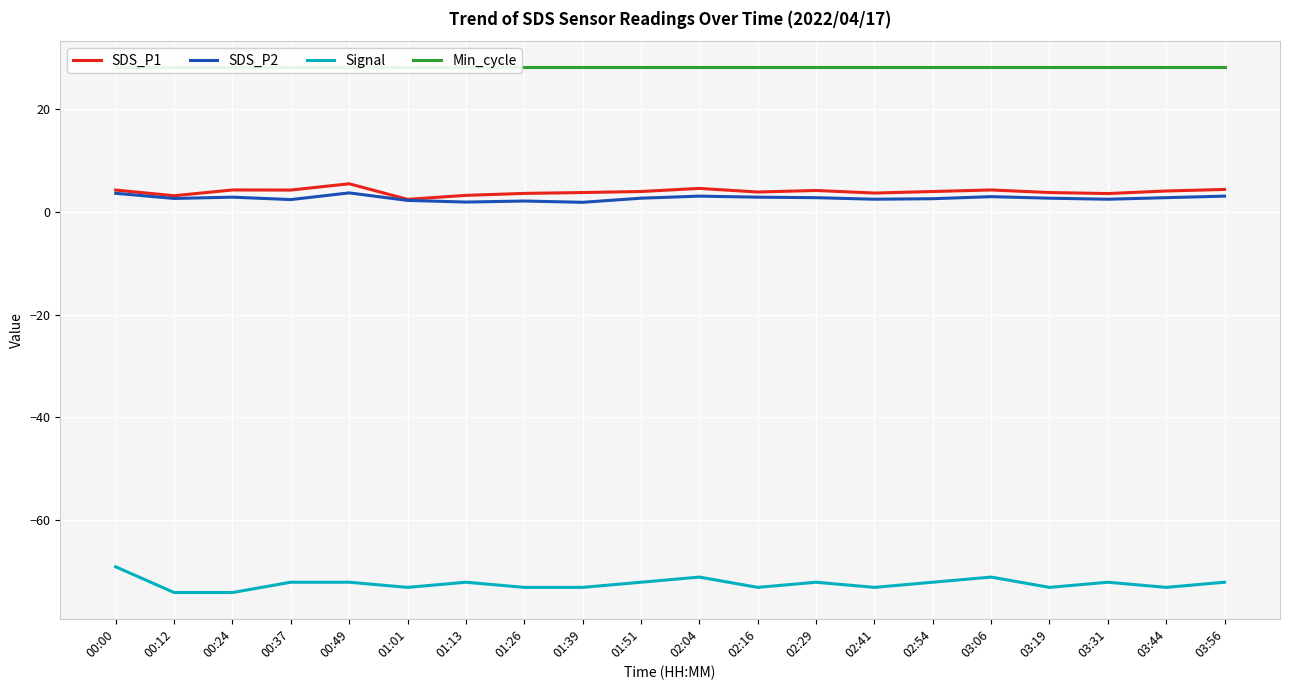

Does the chart display data point markers on the line(s)?

No